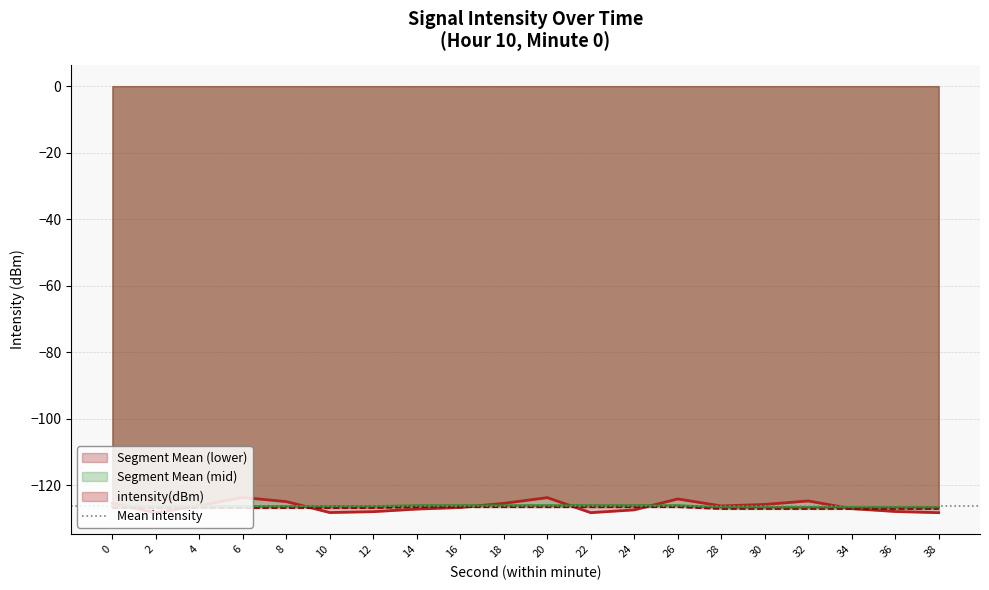

The chart shows a value of -200.7 at 8. True or false?

False